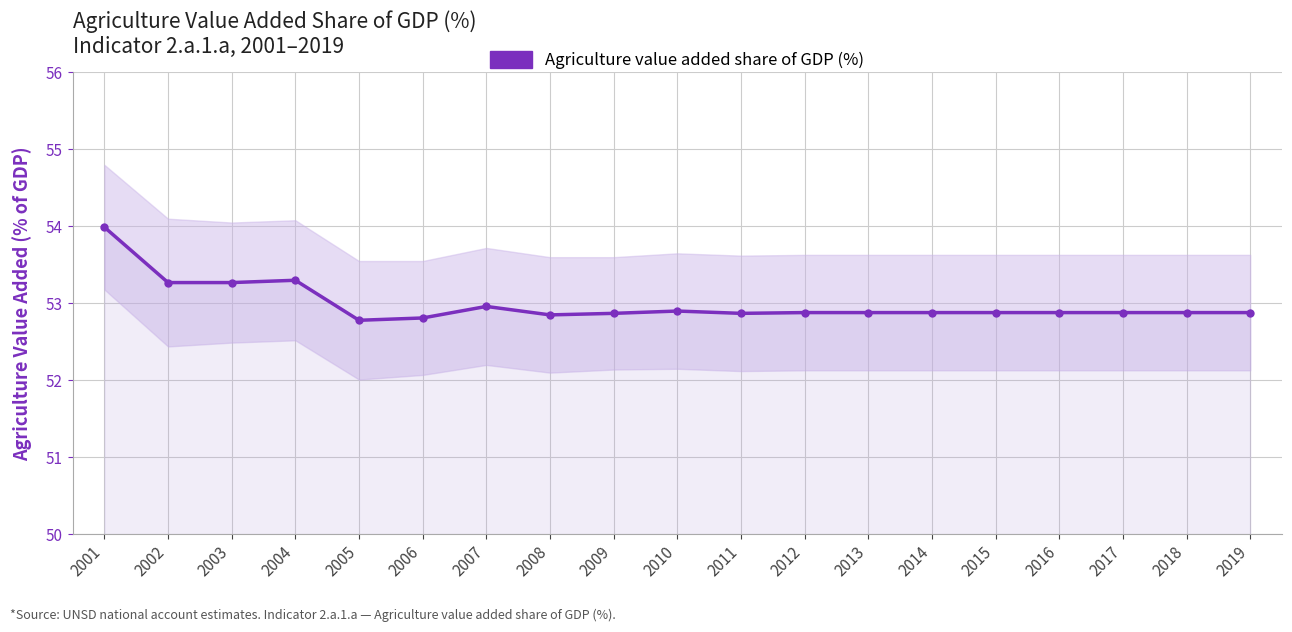

What is the value of the 6th point from the left?

52.8